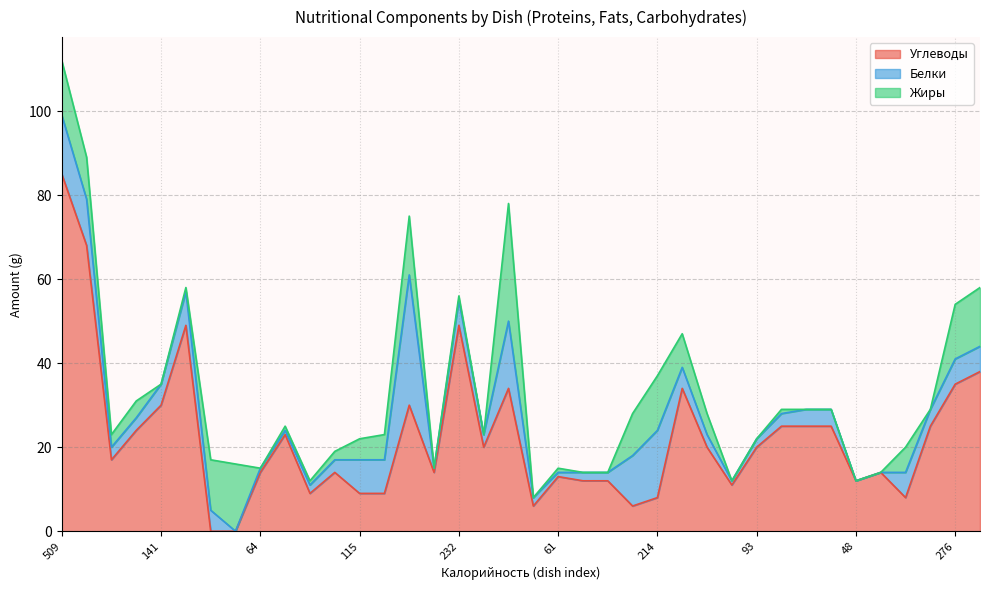

After their last crossing, which series has the higher values: Жиры or Белки?

Жиры